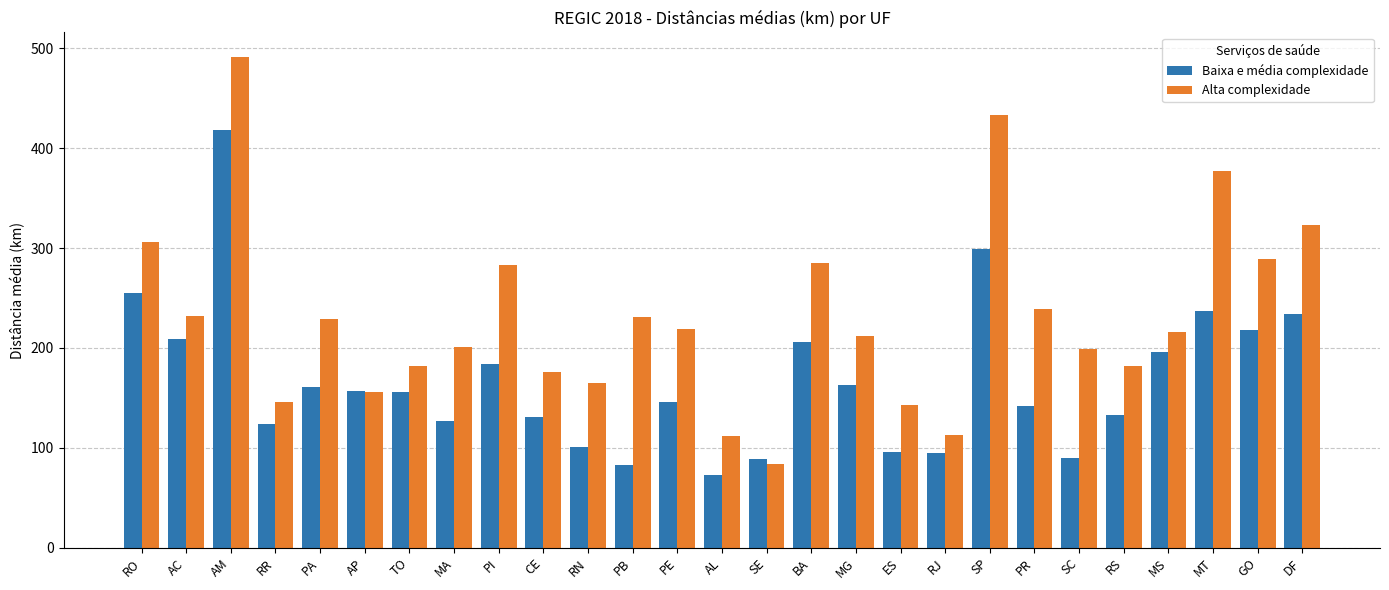

What is the average value of the Alta complexidade series?

230.5